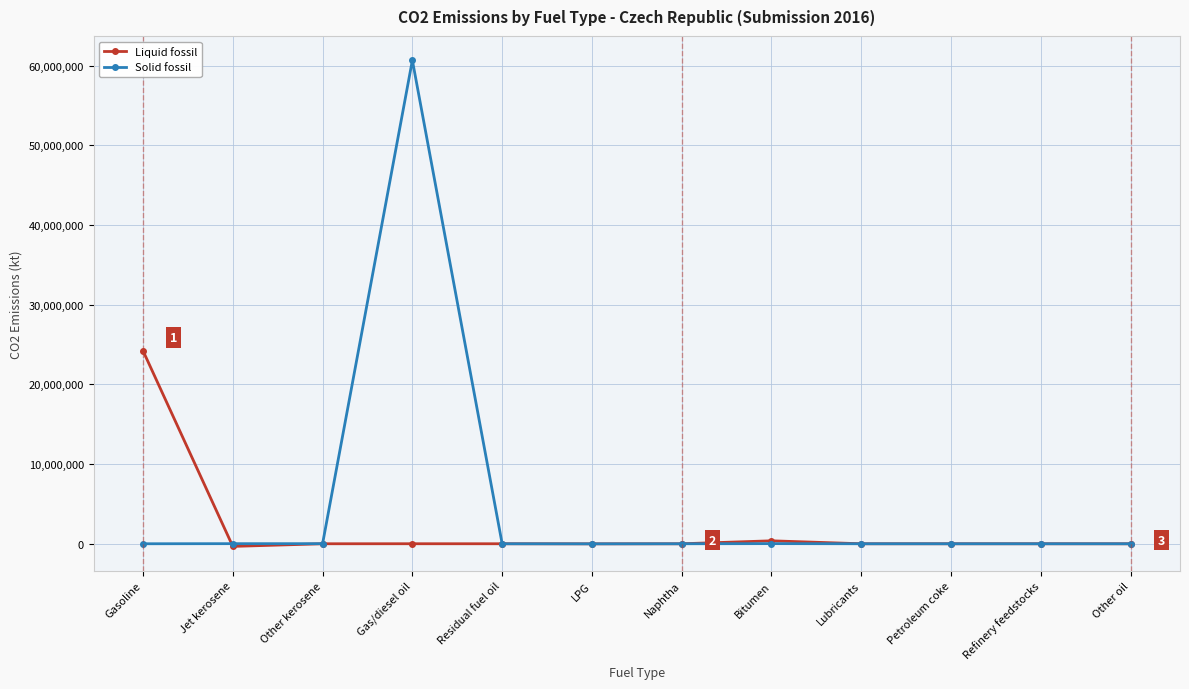

What is the label of the 7th point from the right?

LPG